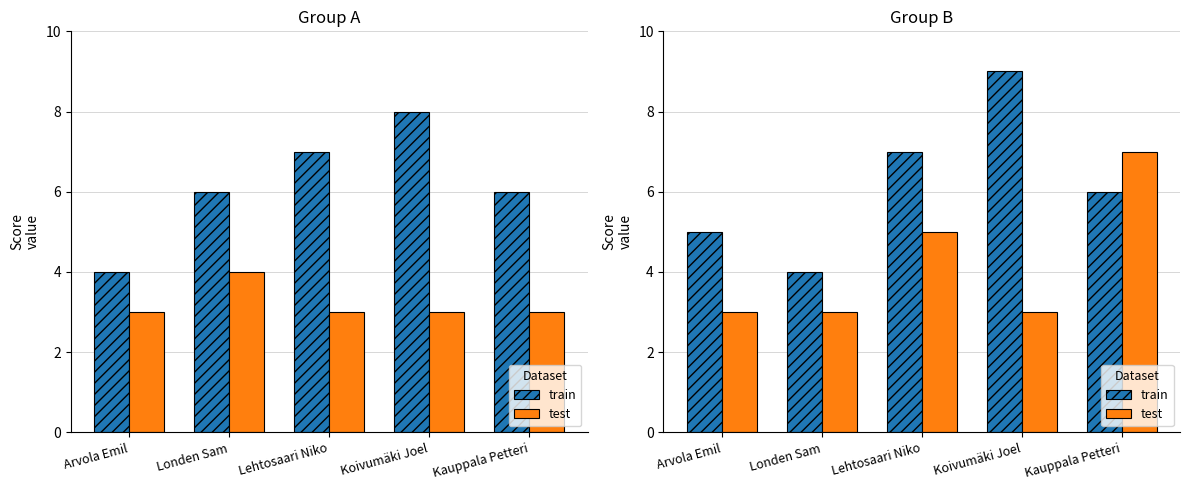

What are all the series names shown in the legend?

train, test